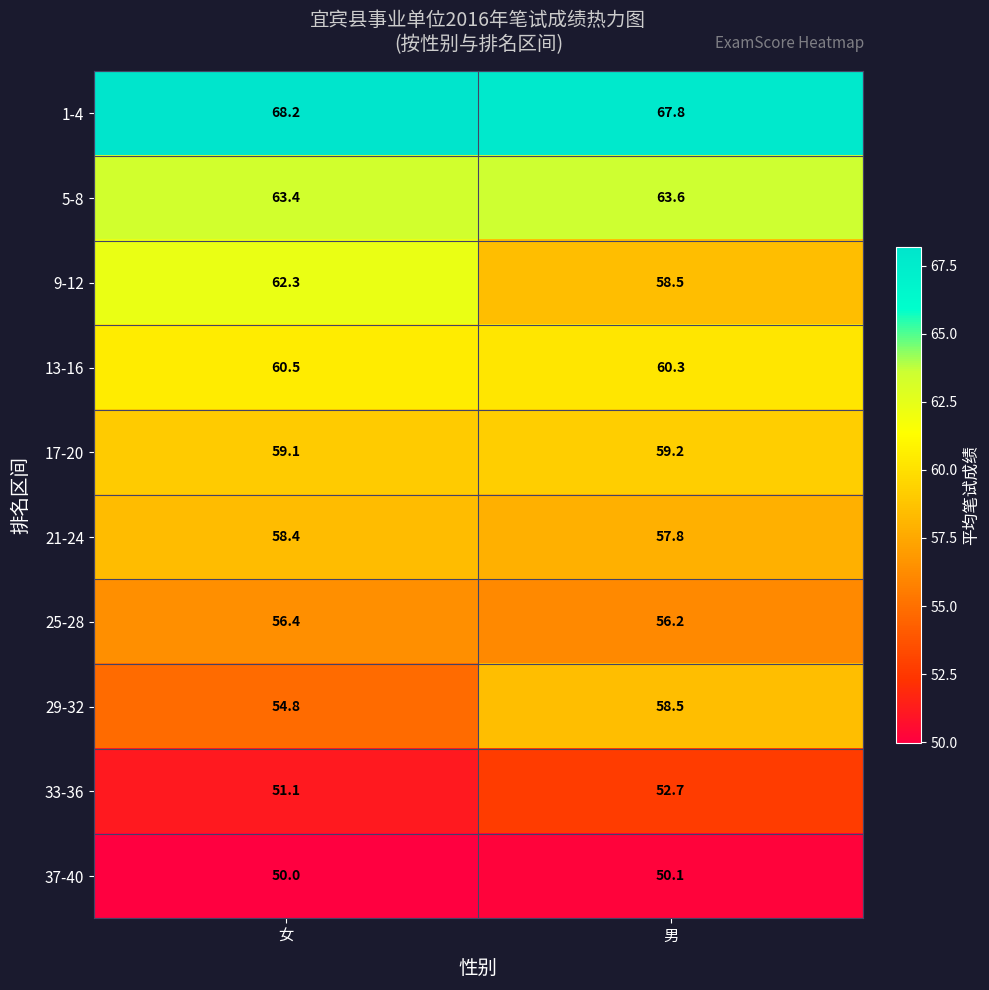

Which category has the lowest value across all series?

女